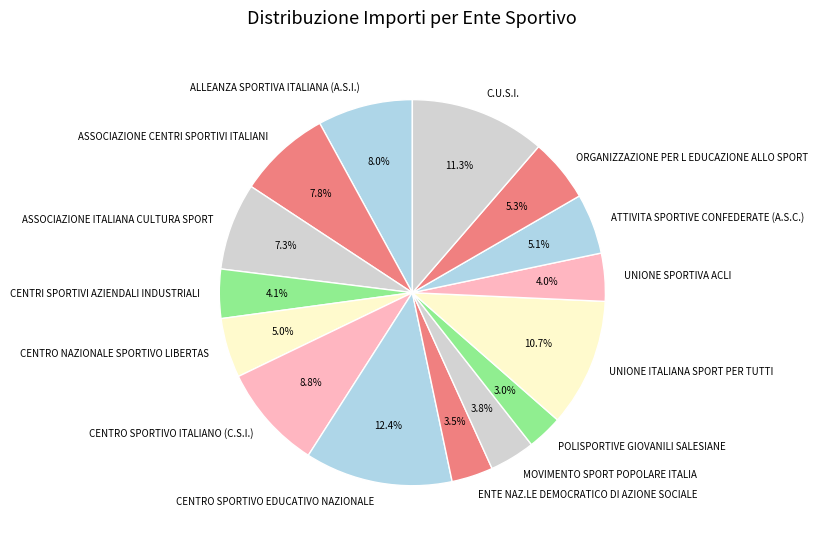

To the nearest percent, what percentage of the pie is UNIONE ITALIANA SPORT PER TUTTI?

11%